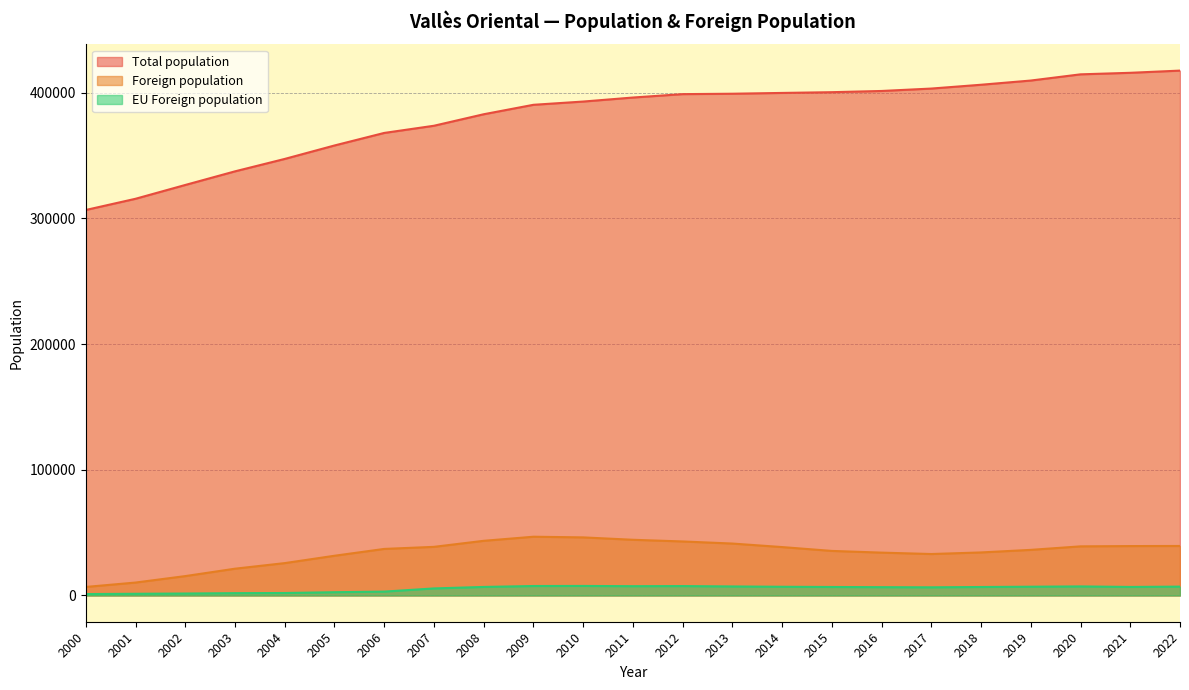

Reading left to right, extract all data points from this chart.

Total population: 2000=306665	2001=315582	2002=326562	2003=337403	2004=347281	2005=357974	2006=367956	2007=373671	2008=382820	2009=390336	2010=392921	2011=396118	2012=398826	2013=399148	2014=399781	2015=400375	2016=401338	2017=403259	2018=406289	2019=409638	2020=414570	2021=415789	2022=417543
Foreign population: 2000=6795	2001=10291	2002=15424	2003=21314	2004=25756	2005=31607	2006=37043	2007=38692	2008=43492	2009=46742	2010=46220	2011=44318	2012=42980	2013=41316	2014=38514	2015=35452	2016=34098	2017=32984	2018=34250	2019=36285	2020=39088	2021=39311	2022=39392
EU Foreign population: 2000=1135	2001=1356	2002=1559	2003=1856	2004=1972	2005=2604	2006=3091	2007=5615	2008=6800	2009=7537	2010=7594	2011=7400	2012=7484	2013=7190	2014=6936	2015=6764	2016=6617	2017=6501	2018=6753	2019=6980	2020=7213	2021=6794	2022=7052